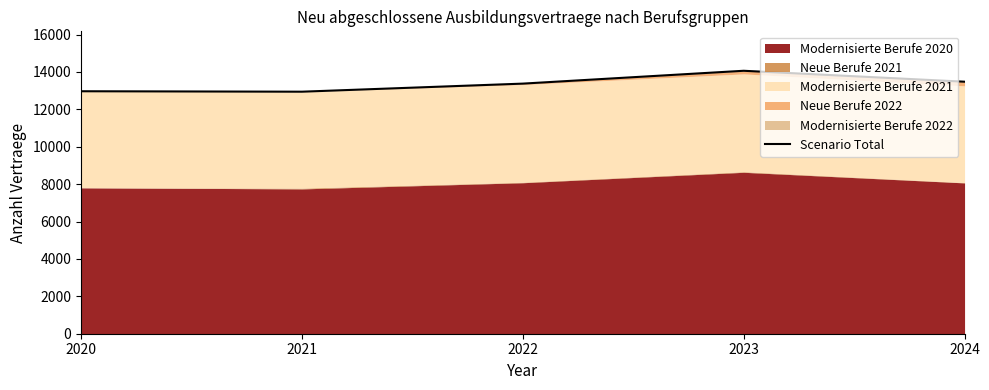

At which label is the value closest to 13504?

2024